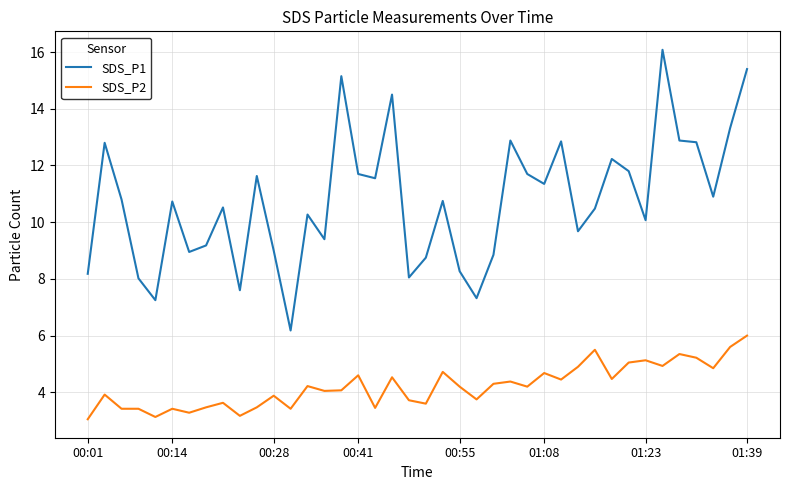

True or false: SDS_P1 and SDS_P2 intersect in this chart.

False